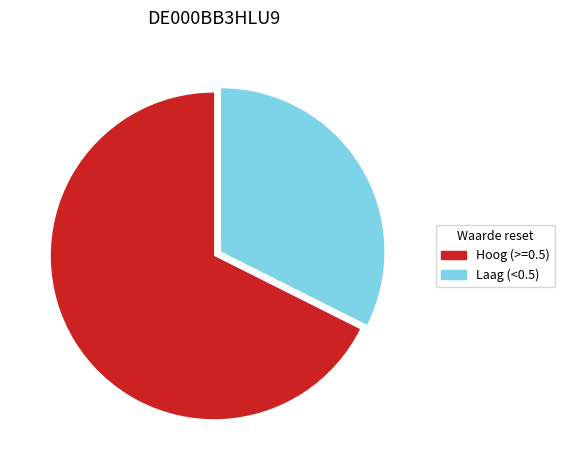

Is there any slice that represents more than half of the pie?

Yes